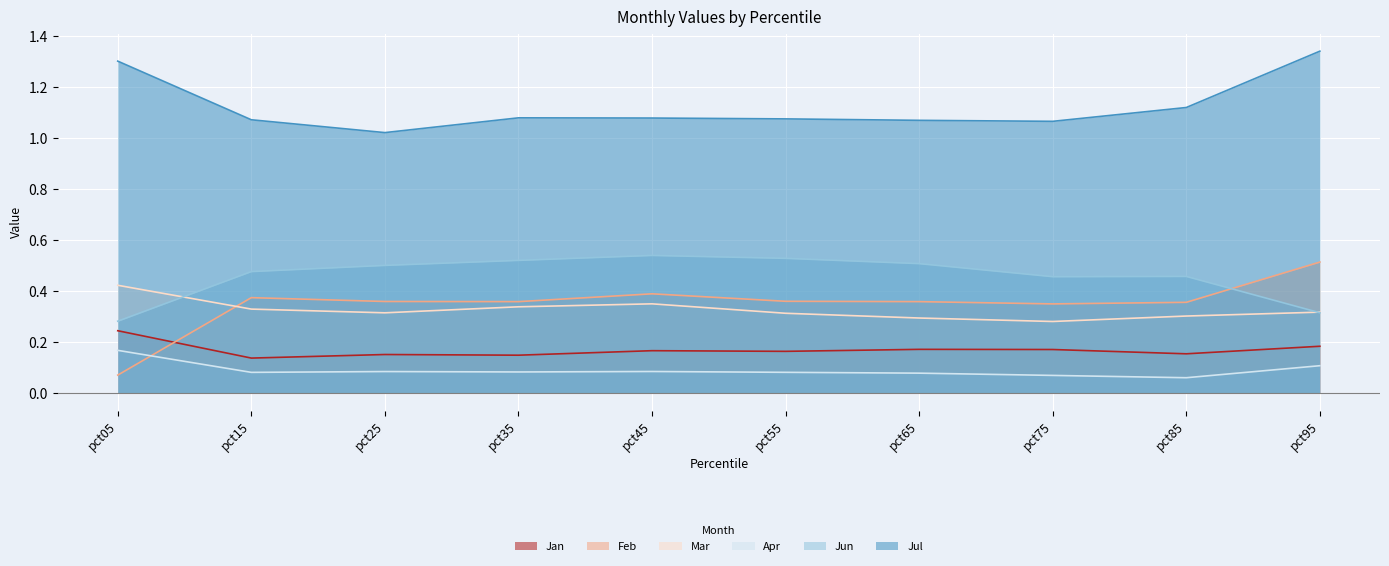

Which has a higher value, pct25 or pct95?

pct95